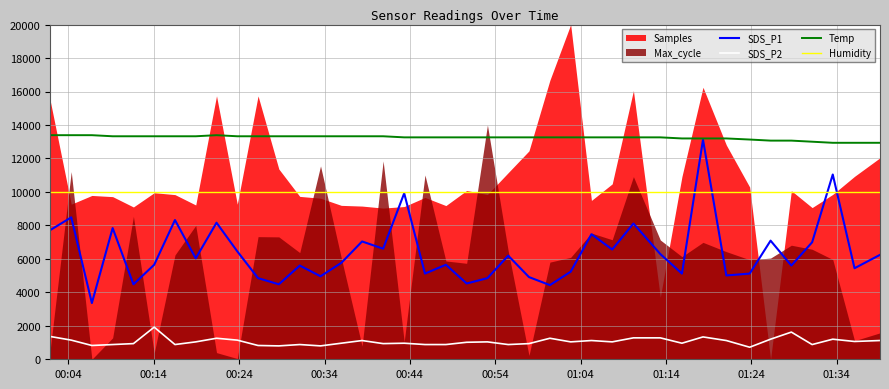

What is the difference between the maximum and second lowest values in the SDS_P2 series?

1120.0